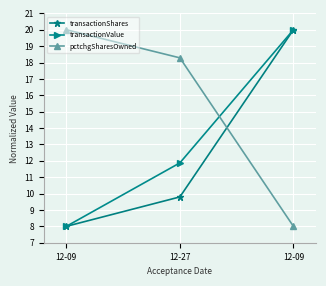

How many data points in transactionValue are above 11?

2